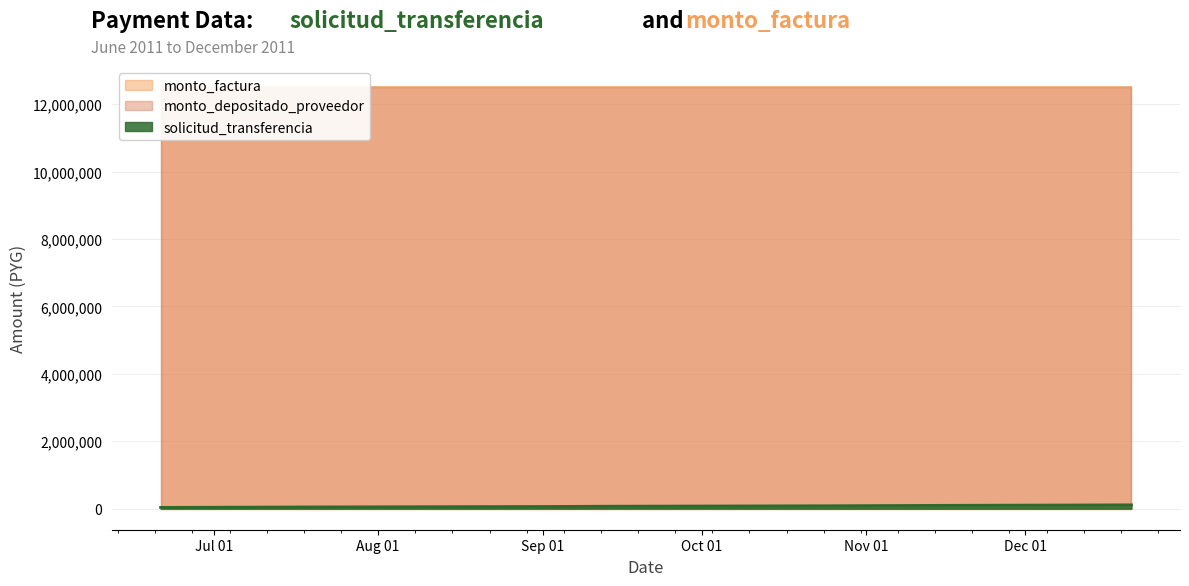

Reading left to right, extract all data points from this chart.

solicitud_transferencia: 37045	50427	63528	72405	85125	98939	112400
monto_factura: 12510000	12510000	12510000	12510000	12510000	12510000	12510000
monto_depositado_proveedor: 12510000	12510000	12510000	12510000	12510000	12510000	12510000